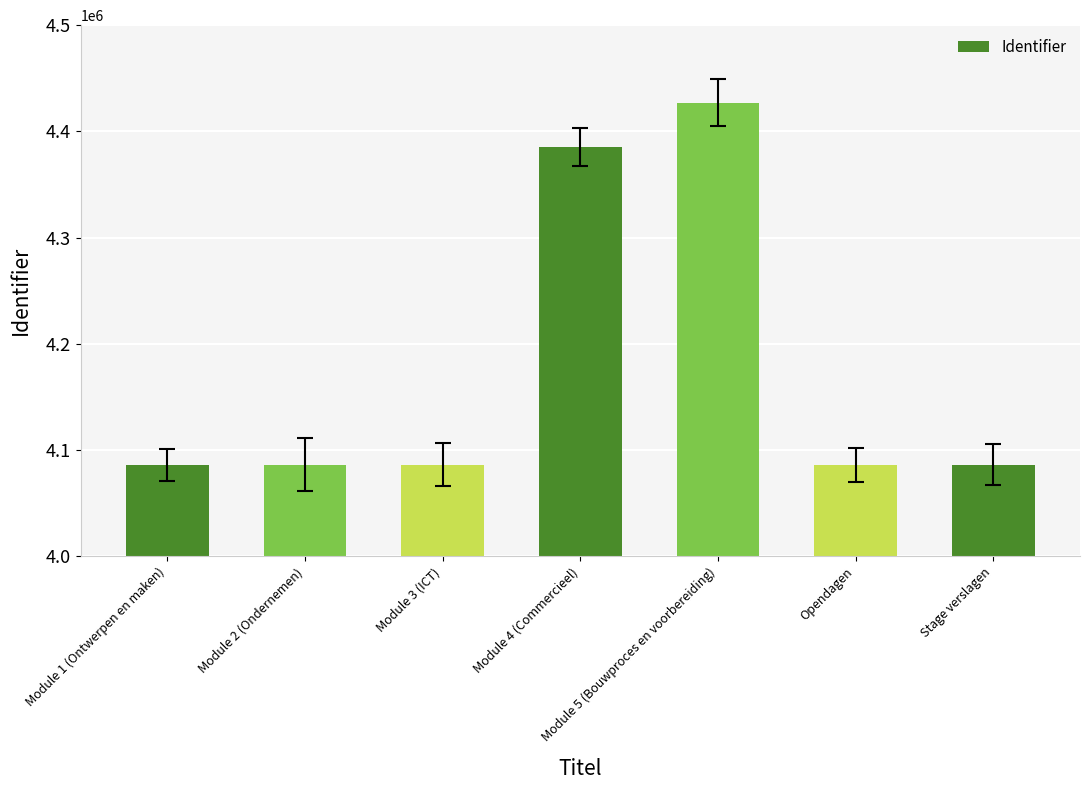

The chart shows a value of 2334036 at Module 3 (ICT). True or false?

False